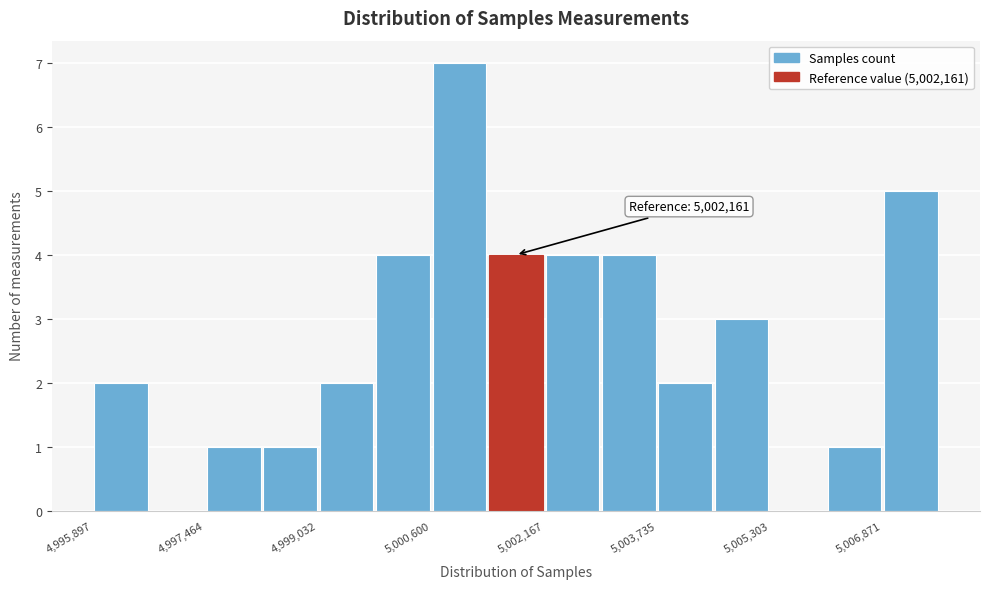

Read against the x-axis, roughly where is the centre of the tallest bar?

5001000